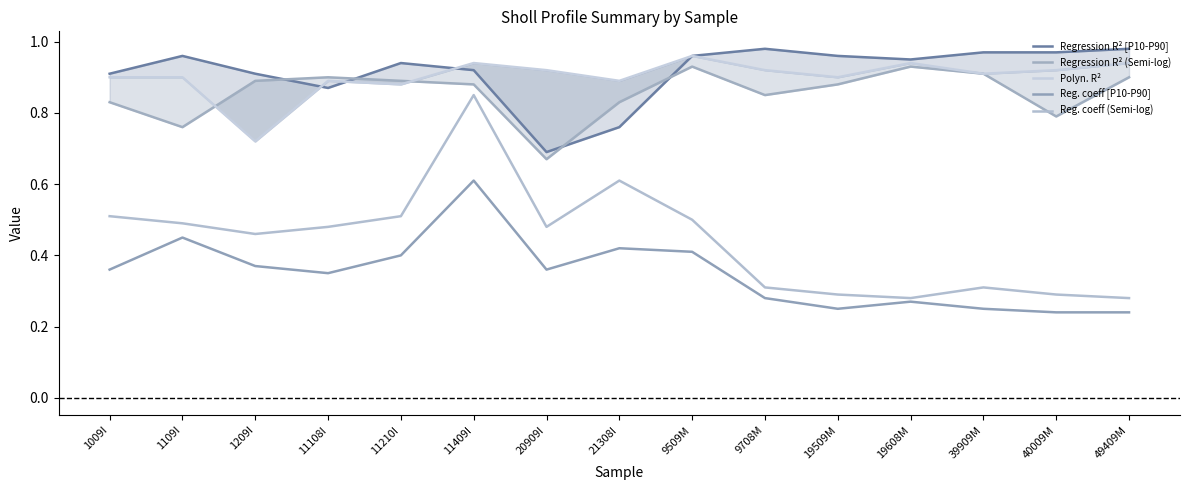

At which category is the sum across all series the highest?

11409I